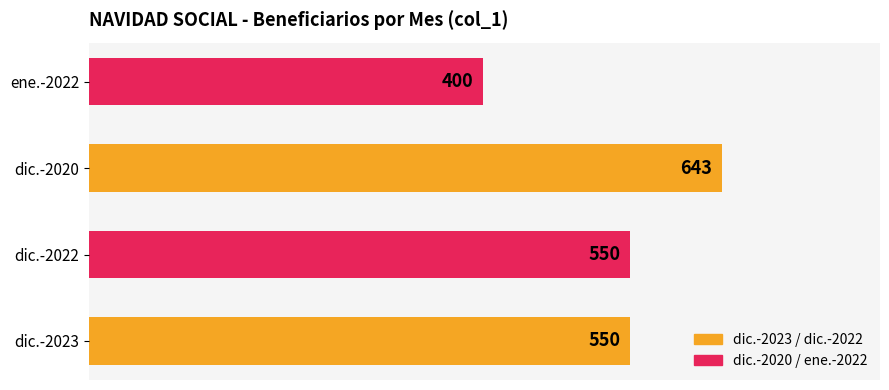

What is the change in value from dic.-2022 to dic.-2020?

+93